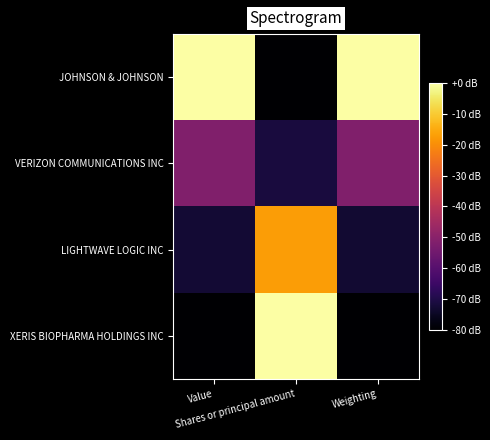

Which series has the largest total across all categories?

JOHNSON & JOHNSON